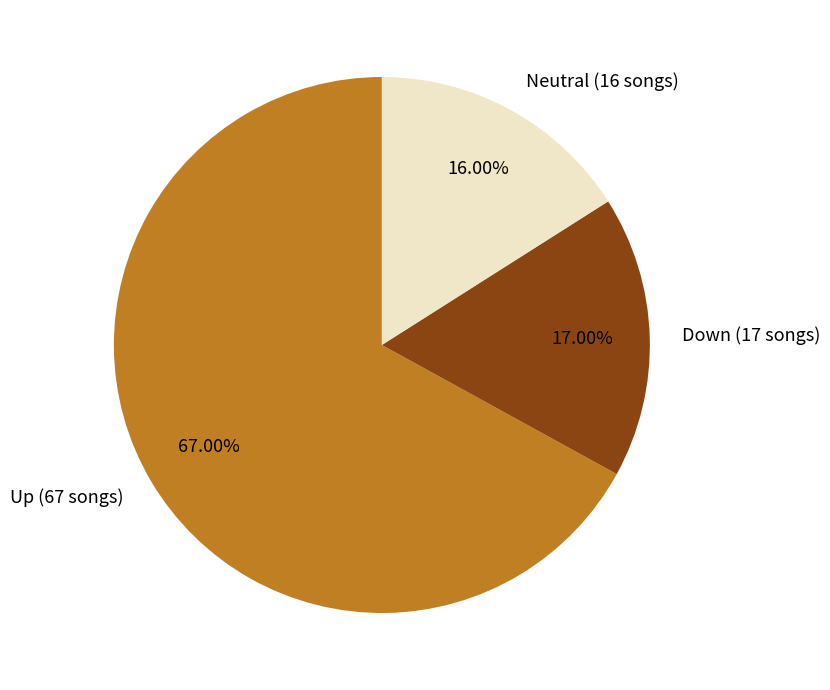

Rank the categories by value from lowest to highest.

Neutral (16 songs), Down (17 songs), Up (67 songs)